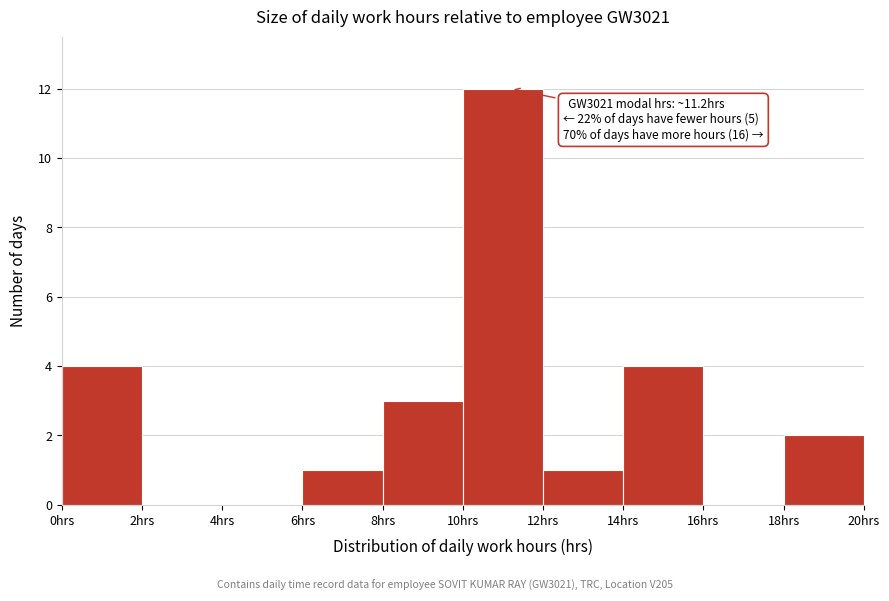

Over which range of the x-axis is the bar tallest?

10 to 12